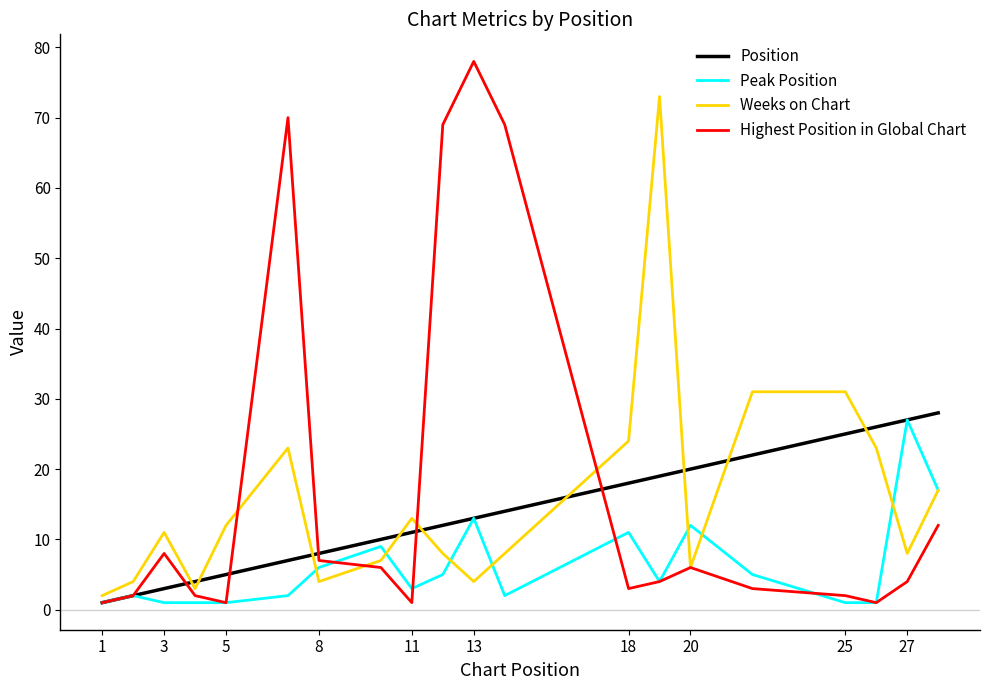

List the series in order of their overall mean, lowest first.

Peak Position, Position, Weeks on Chart, Highest Position in Global Chart